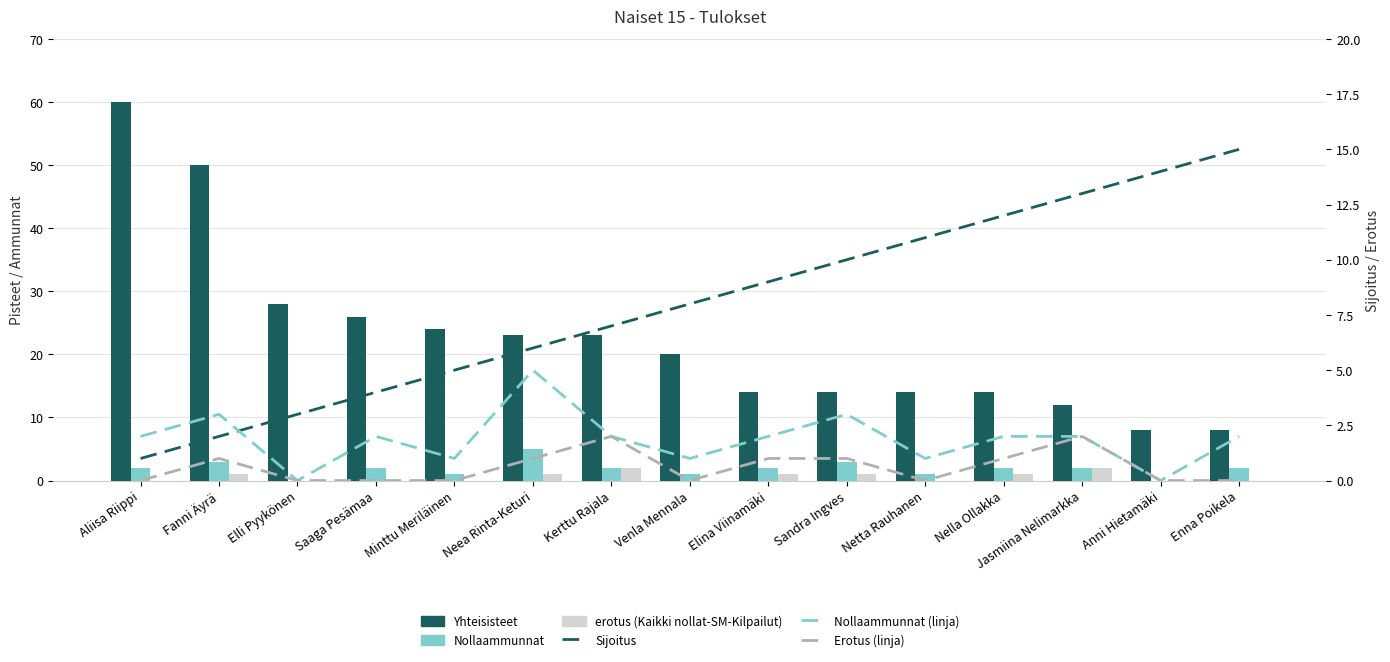

At which label does Nollaammunnat reach its peak?

Neea Rinta-Keturi